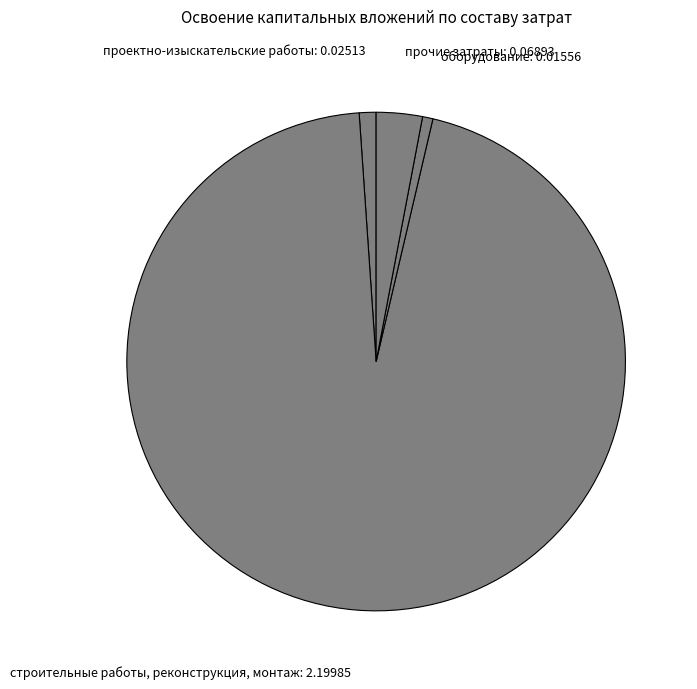

How many slices are in this pie chart?

4